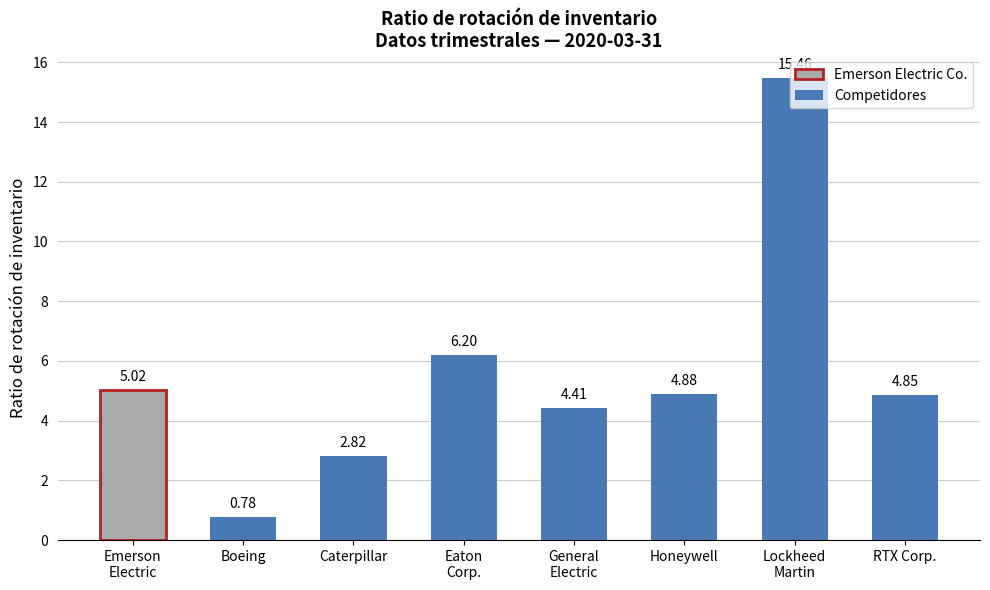

What is the label of the 8th bar from the left?

RTX Corp.